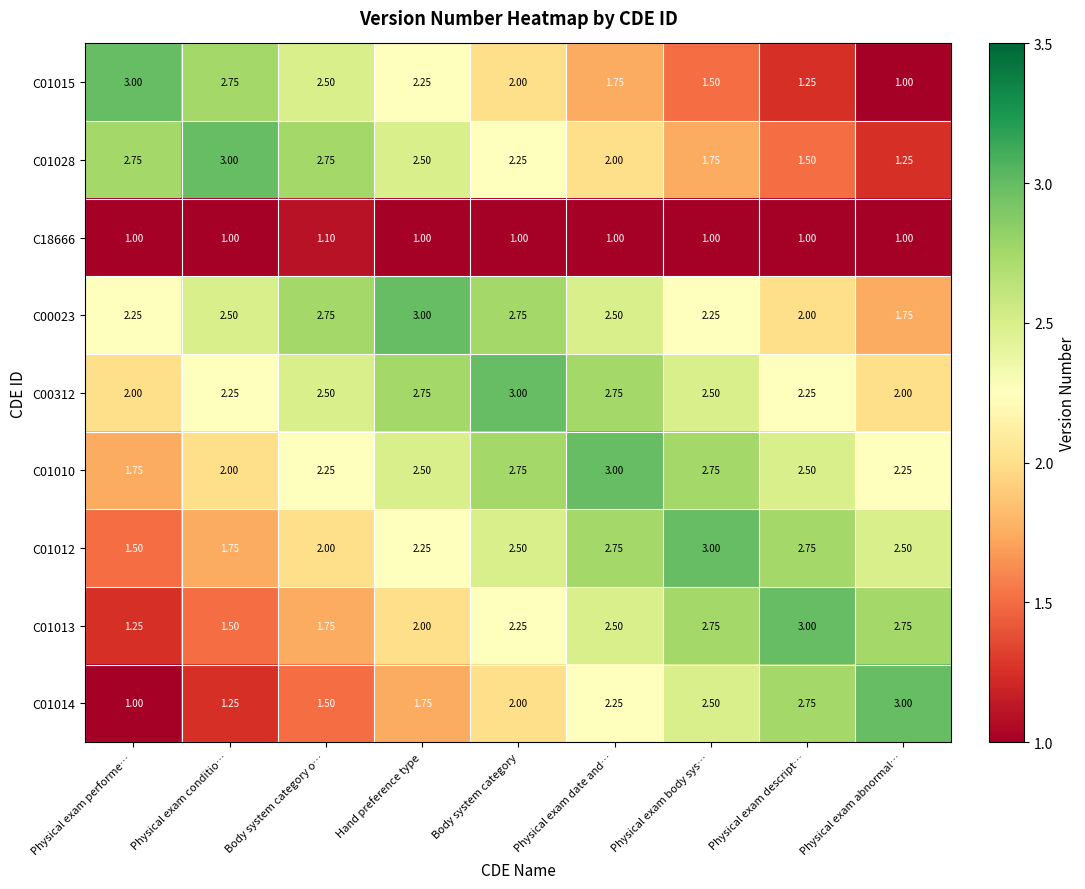

At Hand preference type, list the series in order from largest to smallest.

C00023, C00312, C01028, C01010, C01015, C01012, C01013, C01014, C18666